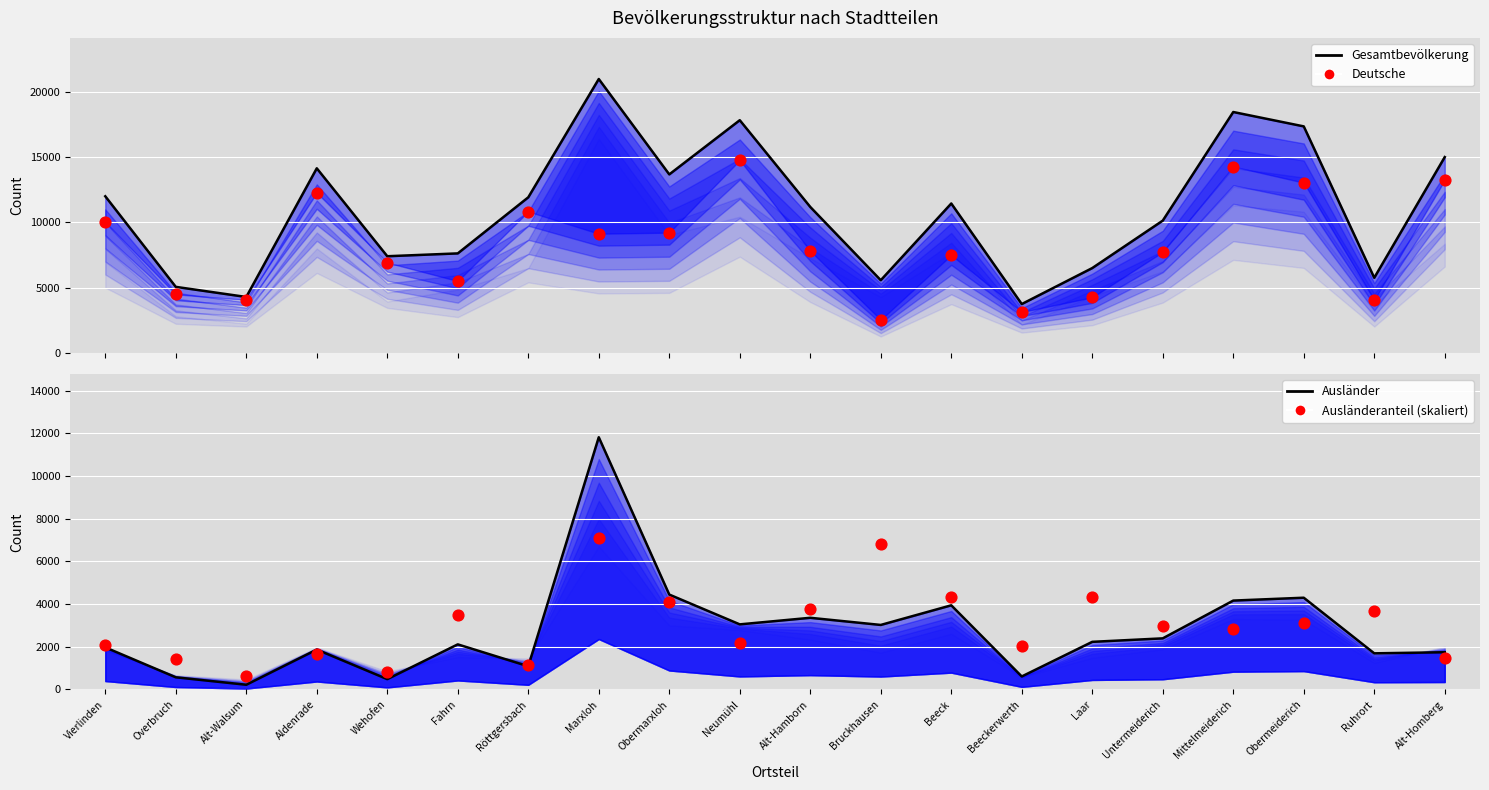

Which series has the largest total across all categories?

Gesamtbevölkerung